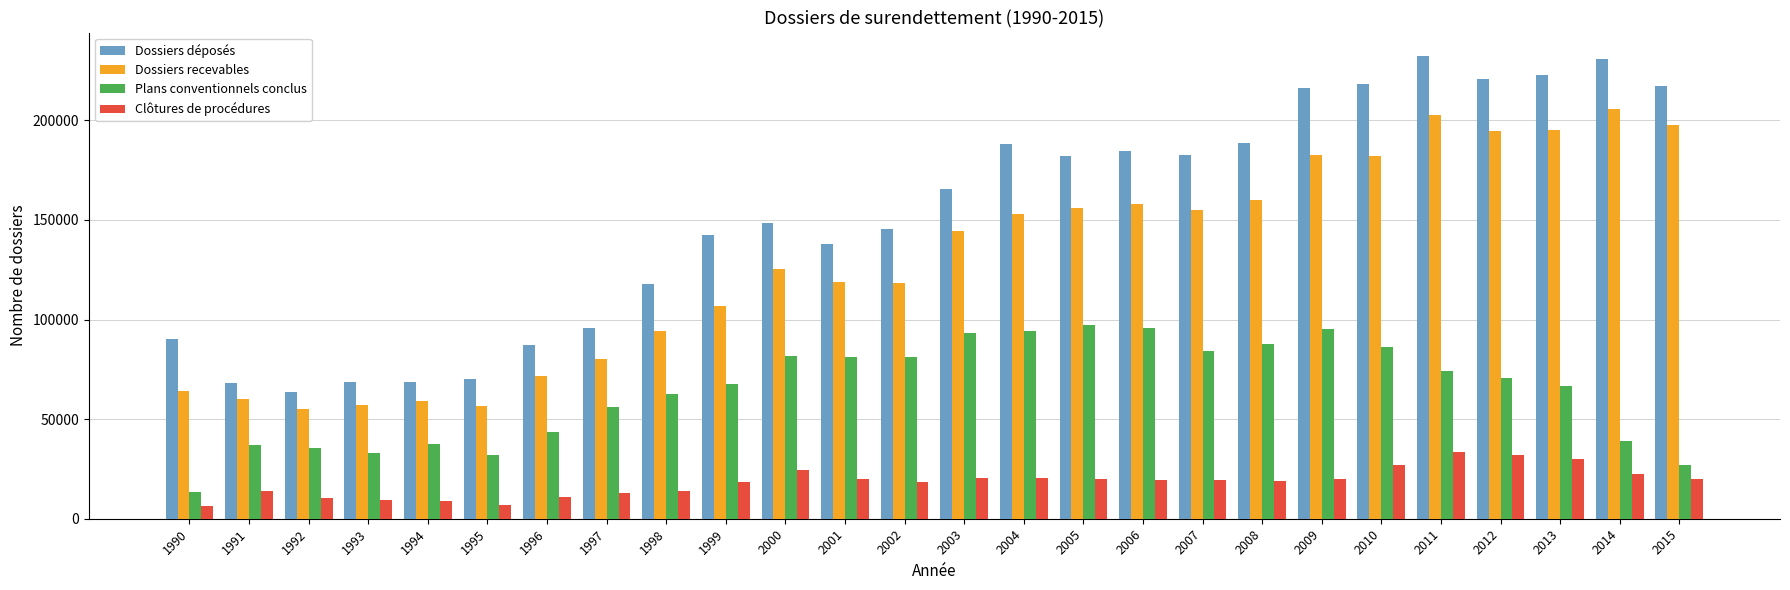

Which series changed the most between 2003 and 2014?

Dossiers déposés